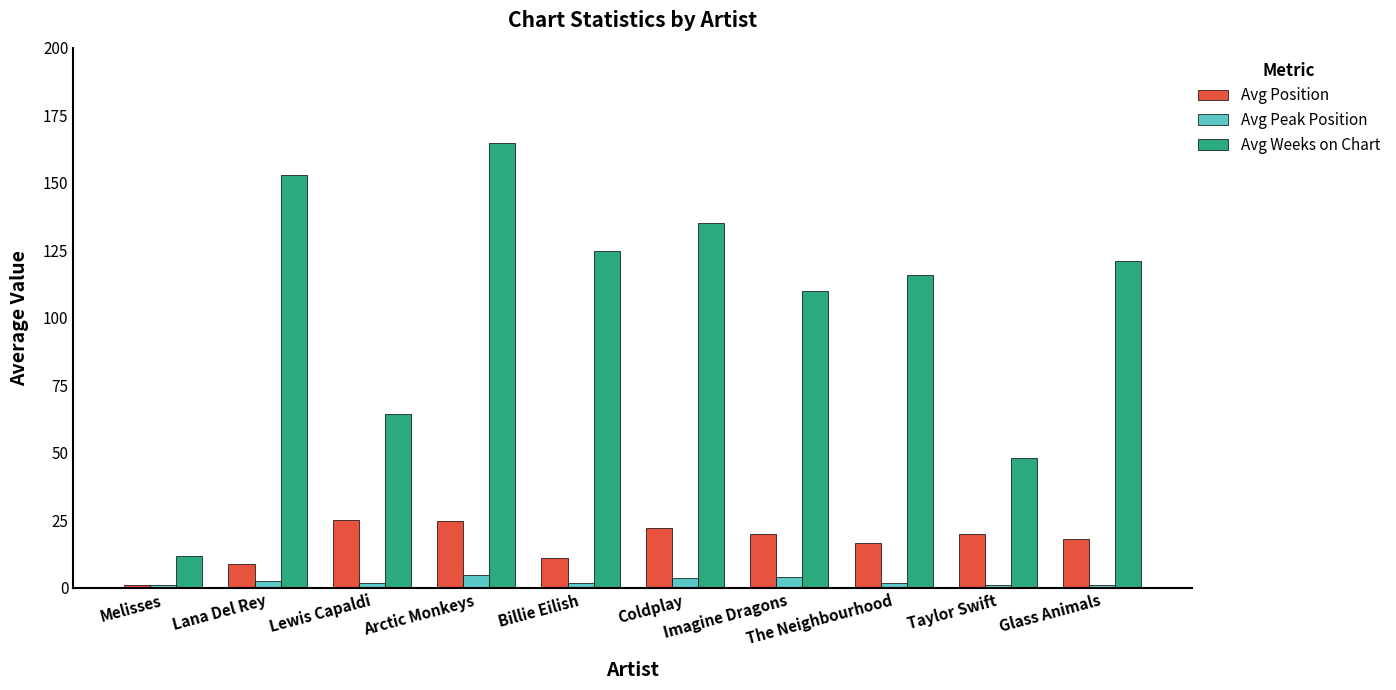

What is the difference between the second highest and minimum values in the Avg Position series?

23.8